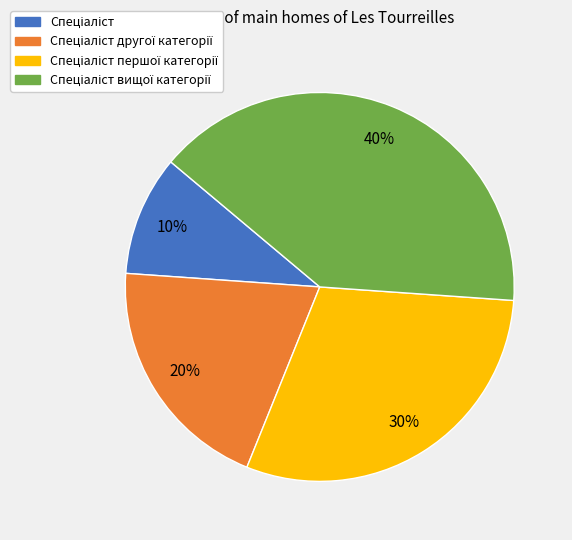

To the nearest percent, what is the difference between the largest and smallest slice percentages?

30%